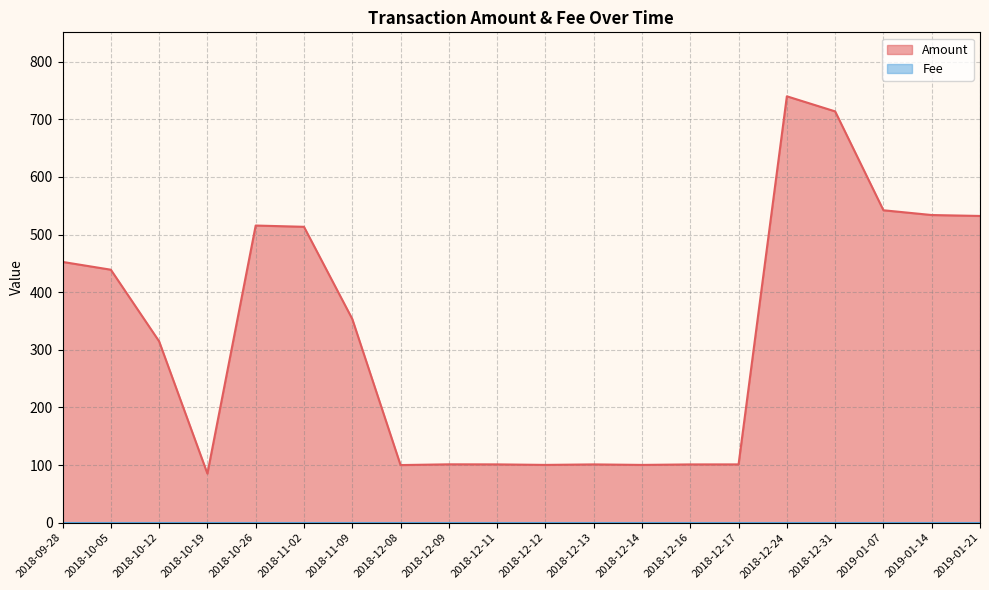

How many points are lower than both their immediate neighbors (excluding endpoints)?

4